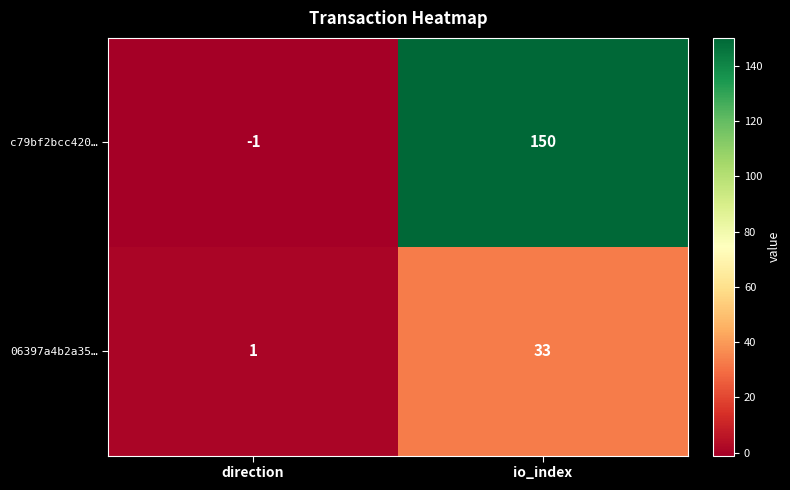

At which label is c79bf2bcc420… closest to 74?

direction